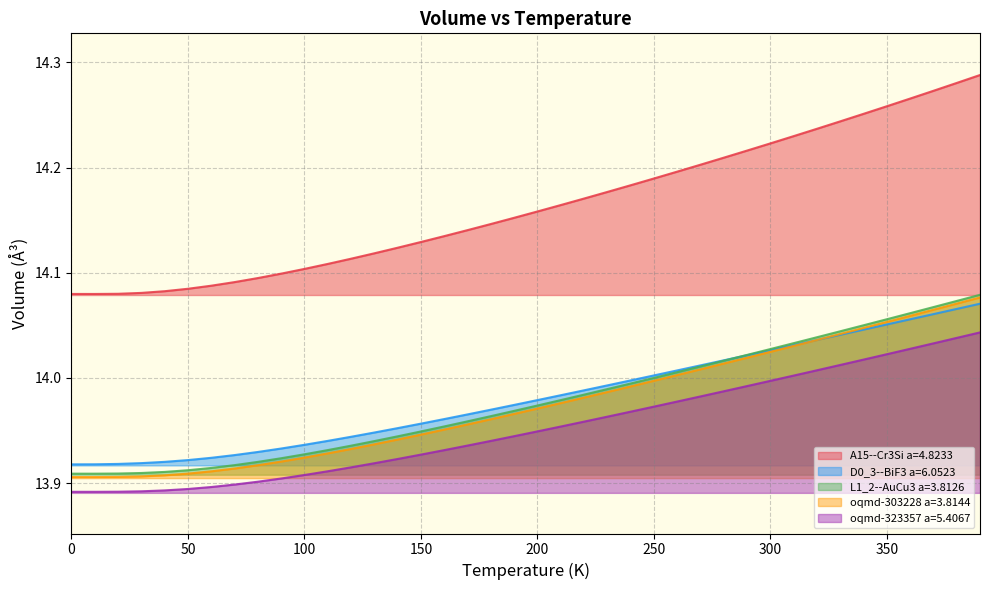

Reading left to right, list all the values displayed in this chart.

A15--Cr3Si a=4.8233: 14.1	14.1	14.1	14.1	14.1	14.1	14.1	14.1	14.1	14.1	14.1	14.1	14.1	14.1	14.1	14.1	14.1	14.1	14.1	14.2	14.2	14.2	14.2	14.2	14.2	14.2	14.2	14.2	14.2	14.2	14.2	14.2	14.2	14.2	14.3	14.3	14.3	14.3	14.3	14.3
D0_3--BiF3 a=6.0523: 13.9	13.9	13.9	13.9	13.9	13.9	13.9	13.9	13.9	13.9	13.9	13.9	13.9	13.9	14.0	14.0	14.0	14.0	14.0	14.0	14.0	14.0	14.0	14.0	14.0	14.0	14.0	14.0	14.0	14.0	14.0	14.0	14.0	14.0	14.0	14.1	14.1	14.1	14.1	14.1
L1_2--AuCu3 a=3.8126: 13.9	13.9	13.9	13.9	13.9	13.9	13.9	13.9	13.9	13.9	13.9	13.9	13.9	13.9	13.9	13.9	14.0	14.0	14.0	14.0	14.0	14.0	14.0	14.0	14.0	14.0	14.0	14.0	14.0	14.0	14.0	14.0	14.0	14.0	14.1	14.1	14.1	14.1	14.1	14.1
oqmd-303228 a=3.8144: 13.9	13.9	13.9	13.9	13.9	13.9	13.9	13.9	13.9	13.9	13.9	13.9	13.9	13.9	13.9	13.9	14.0	14.0	14.0	14.0	14.0	14.0	14.0	14.0	14.0	14.0	14.0	14.0	14.0	14.0	14.0	14.0	14.0	14.0	14.0	14.1	14.1	14.1	14.1	14.1
oqmd-323357 a=5.4067: 13.9	13.9	13.9	13.9	13.9	13.9	13.9	13.9	13.9	13.9	13.9	13.9	13.9	13.9	13.9	13.9	13.9	13.9	13.9	13.9	13.9	14.0	14.0	14.0	14.0	14.0	14.0	14.0	14.0	14.0	14.0	14.0	14.0	14.0	14.0	14.0	14.0	14.0	14.0	14.0